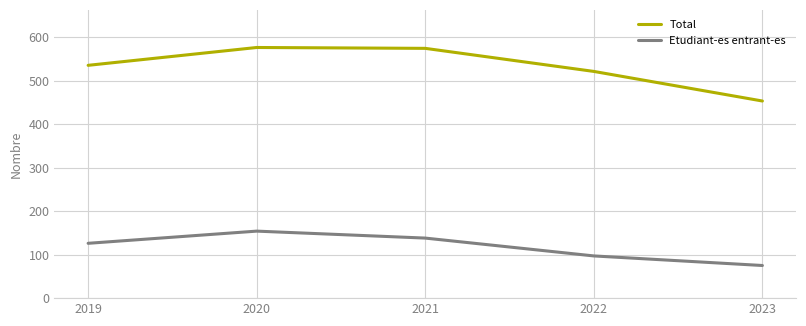

Which series changed the most between 2020 and 2023?

Total